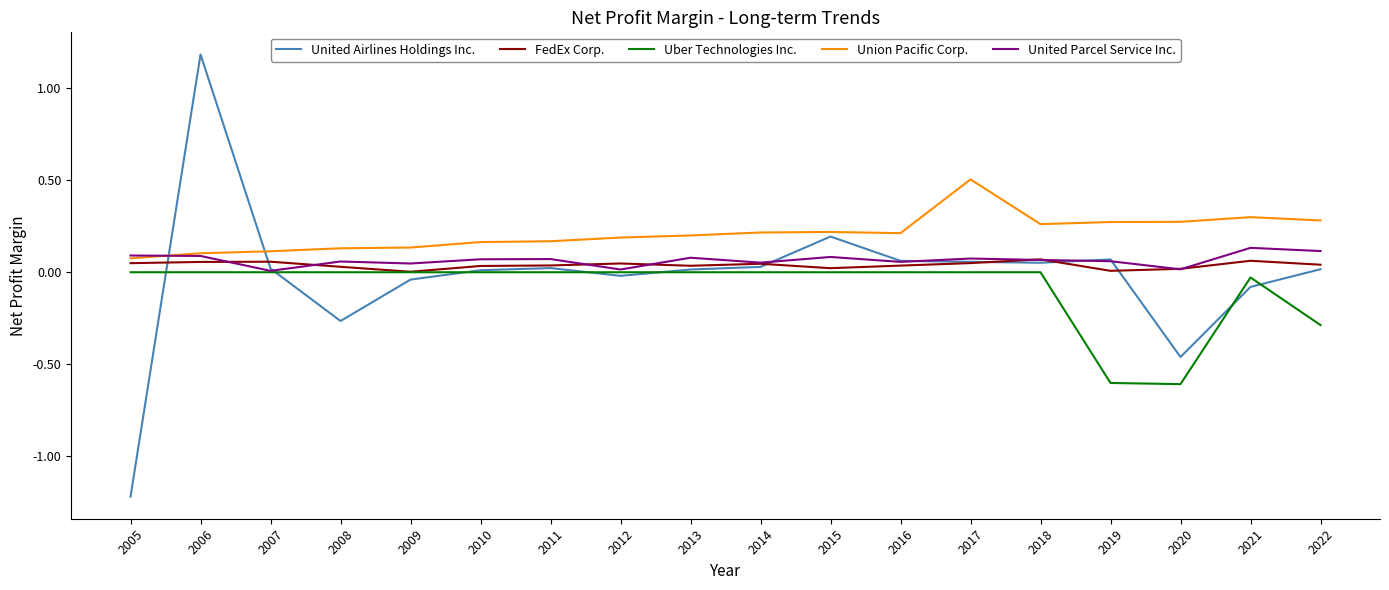

What is the sum of all United Airlines Holdings Inc. values?

-0.4